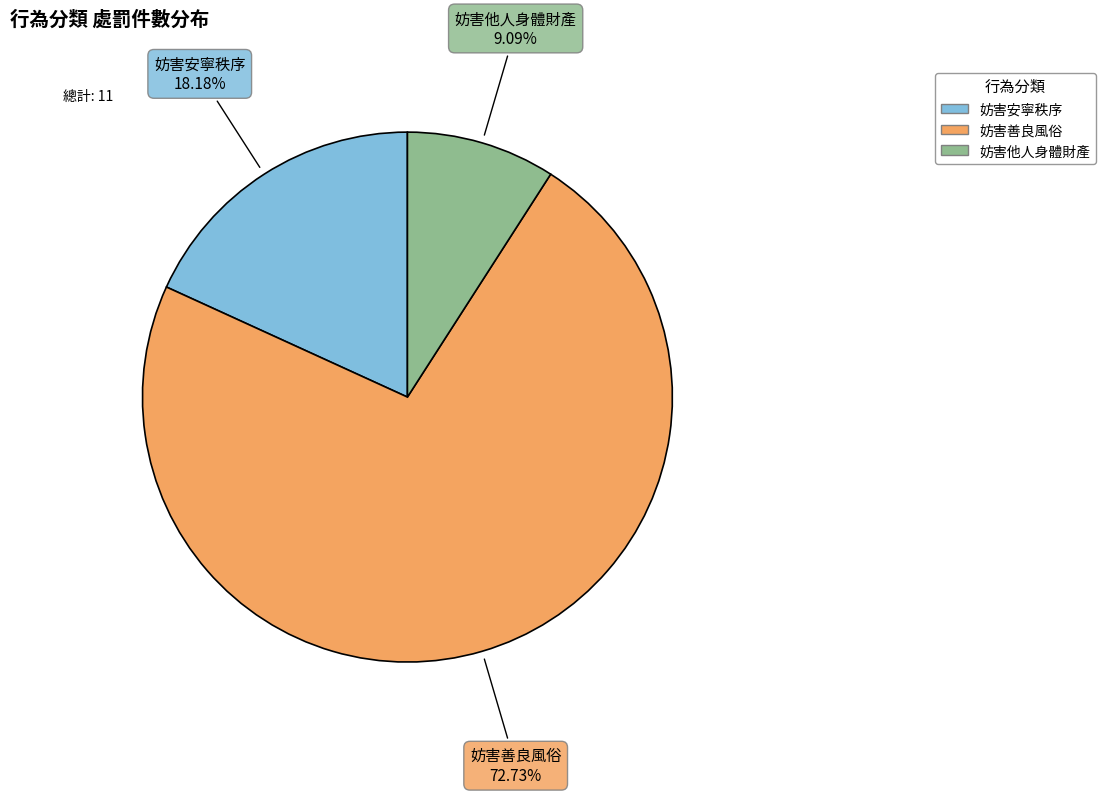

What portion of the pie excludes 妨害善良風俗?

27.3%